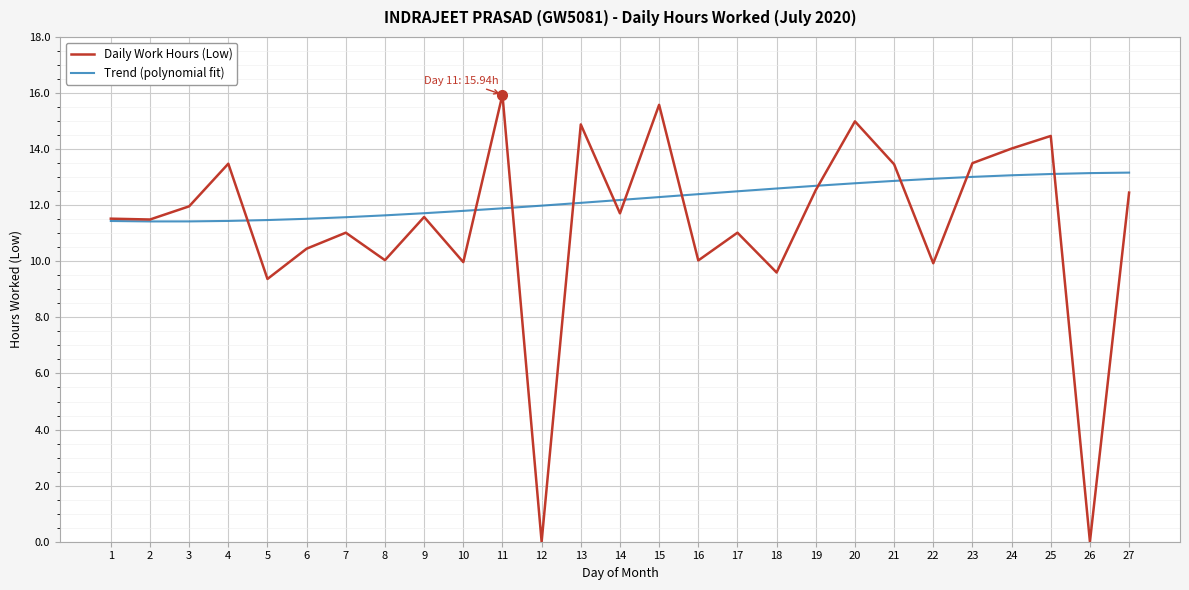

What is the difference between the highest and lowest values at 3?

0.5